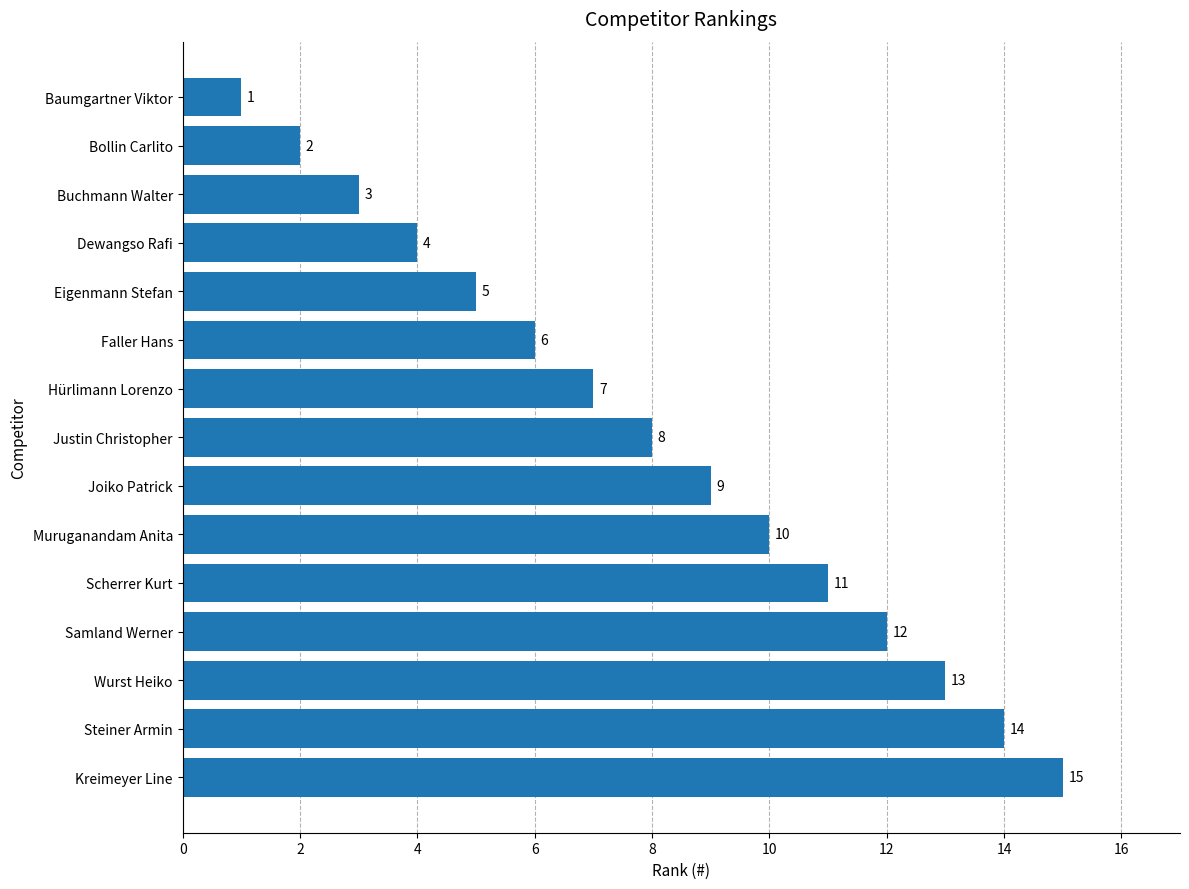

What is the sum of all values?

120